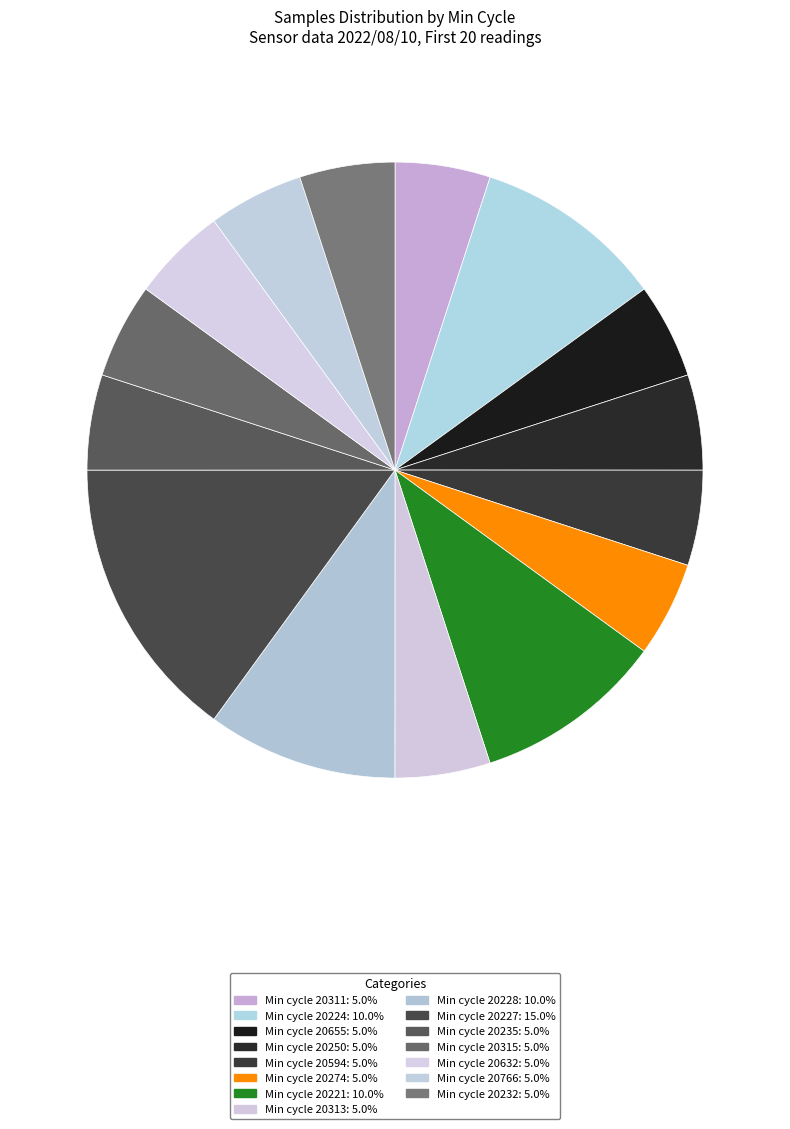

How many segments does this pie chart have?

15